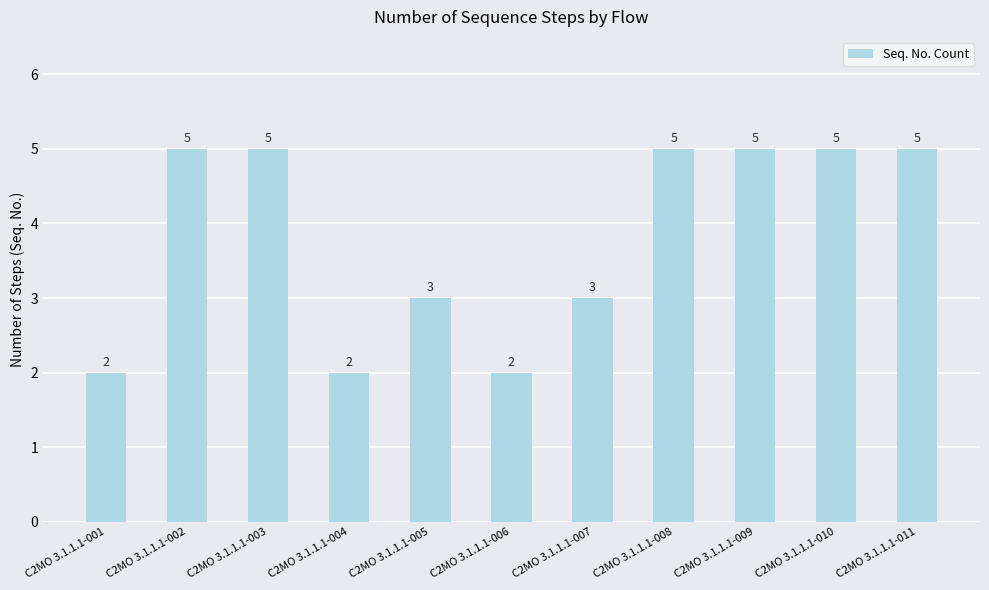

Are the bars grouped side by side (vs. stacked)?

No